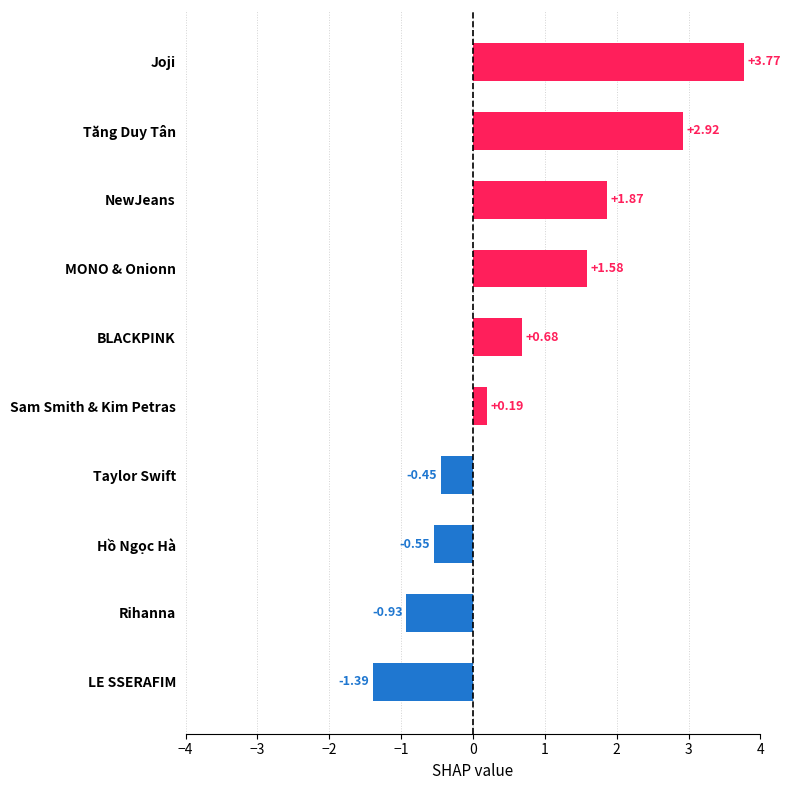

List the labels in order of value, largest first.

Joji, Tăng Duy Tân, NewJeans, MONO & Onionn, BLACKPINK, Sam Smith & Kim Petras, Taylor Swift, Hồ Ngọc Hà, Rihanna, LE SSERAFIM